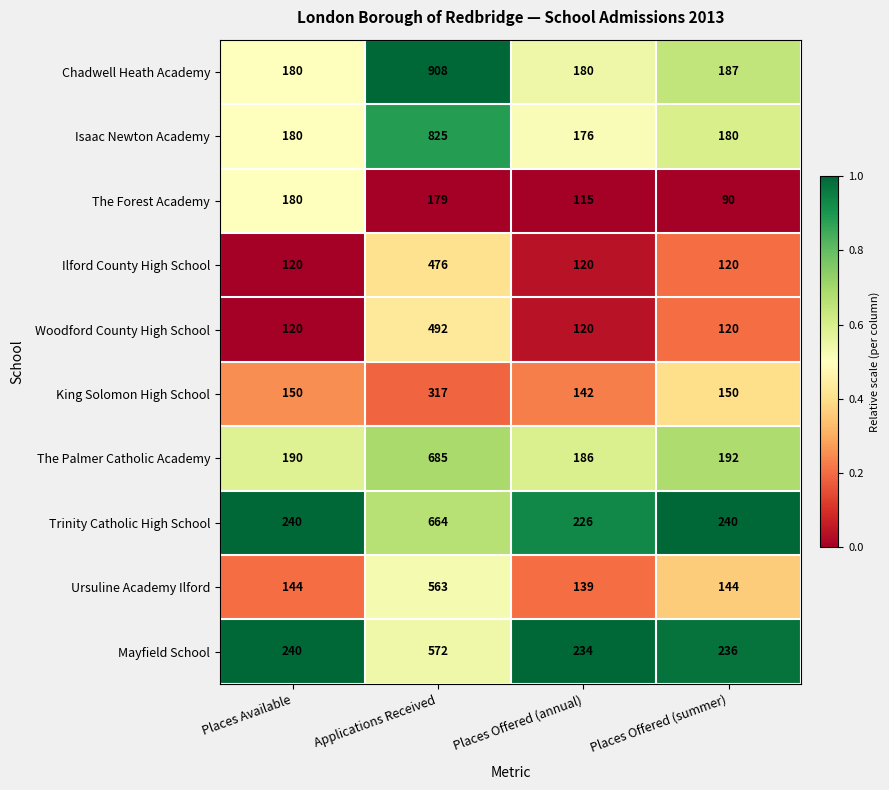

True or false: Trinity Catholic High School has a value of 240 at Places Available.

True